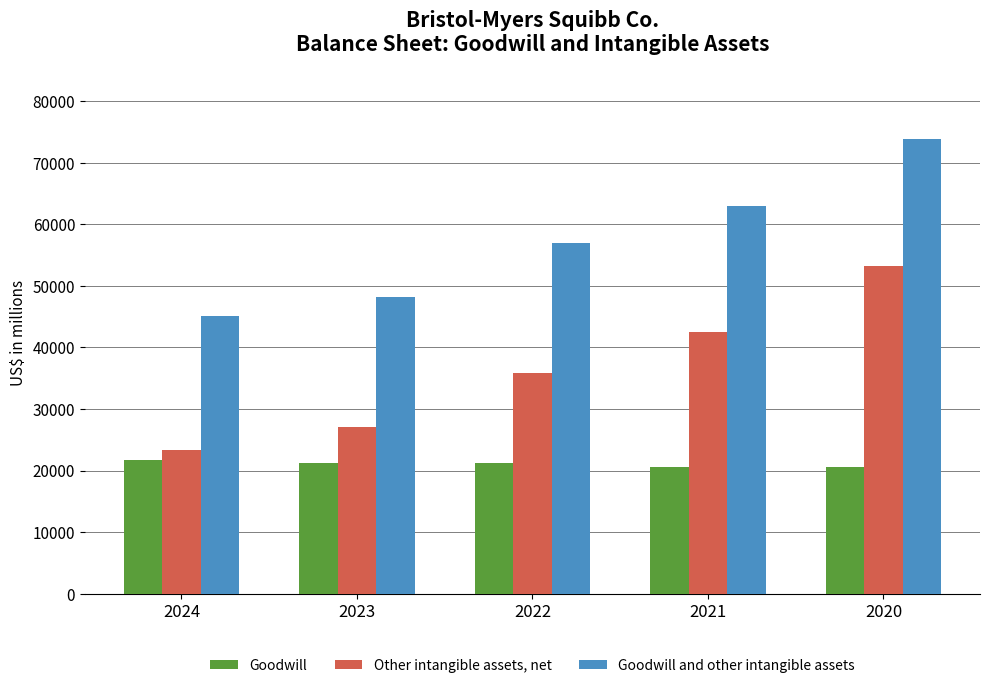

What is the difference between the Goodwill and other intangible assets values at 2021 and 2020?

10761